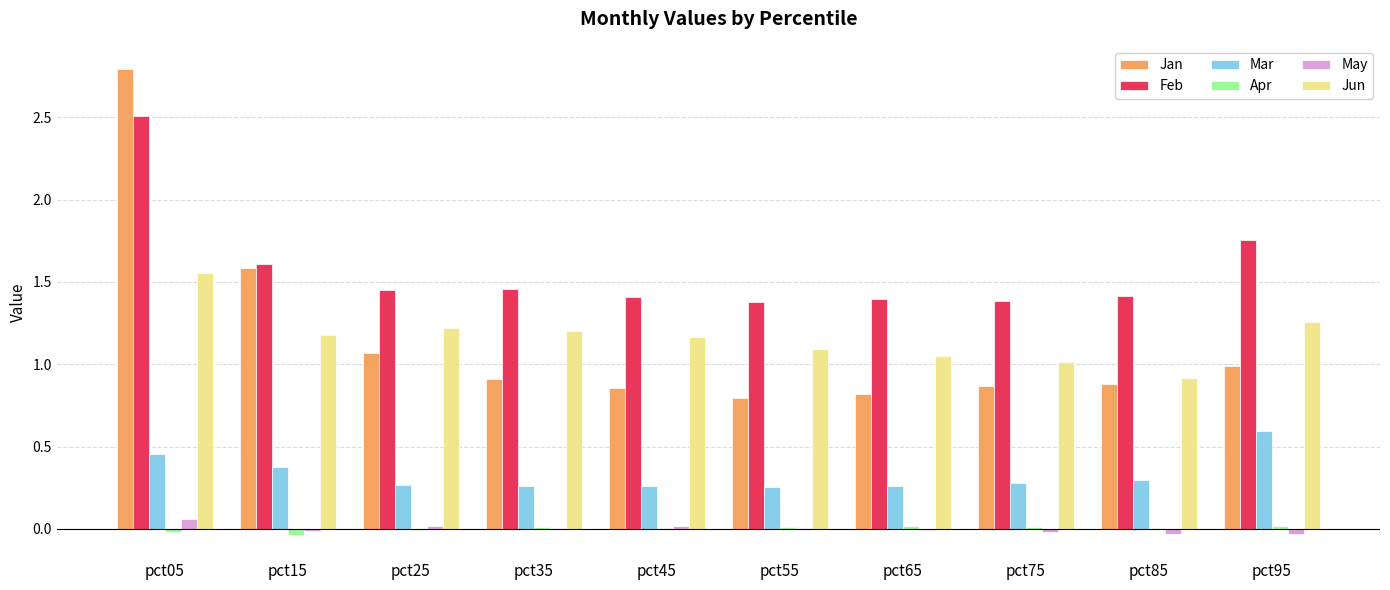

At which category is the sum across all series the highest?

pct05